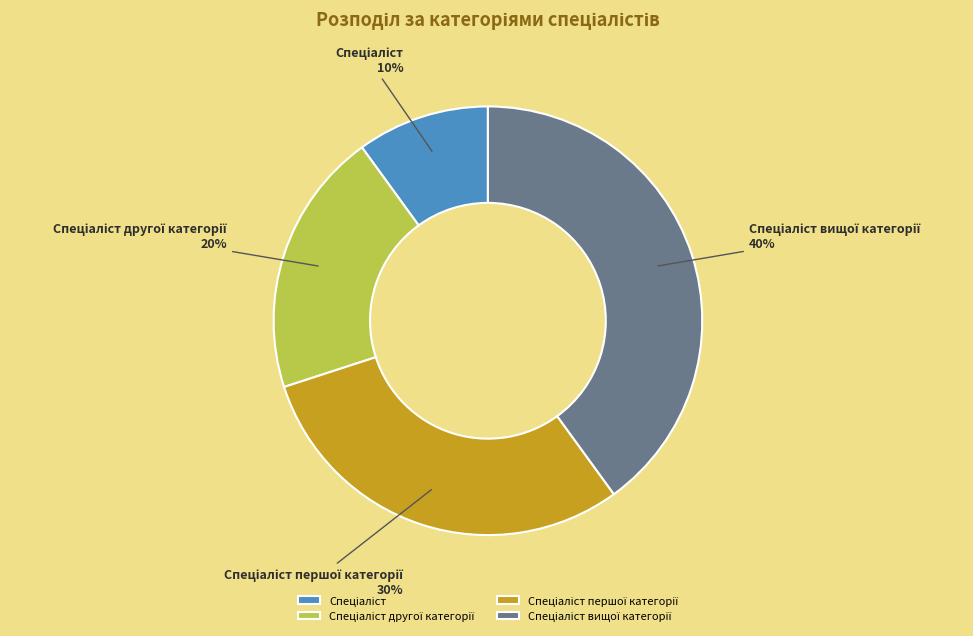

To the nearest percent, what is the difference between the largest and smallest slice percentages?

30%